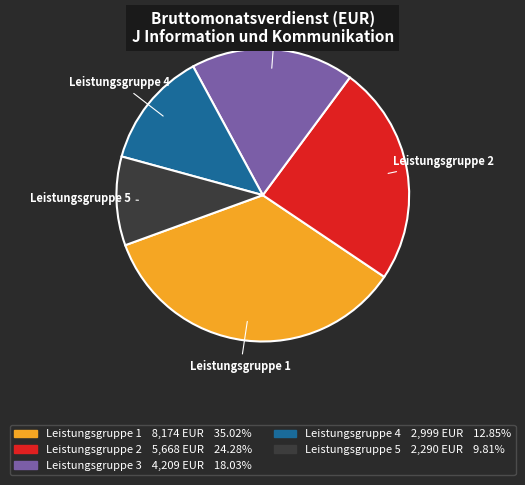

Which category has the smallest portion of the pie?

Leistungsgruppe 5